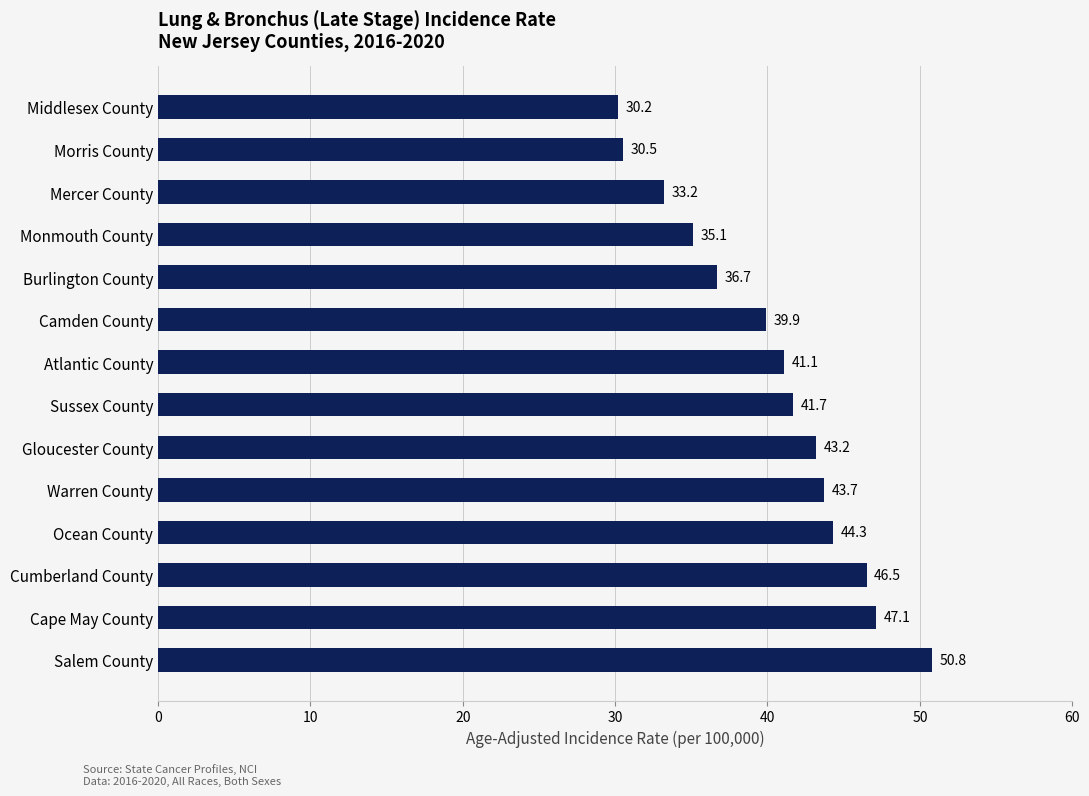

The value at Sussex County is 21.2. True or false?

False